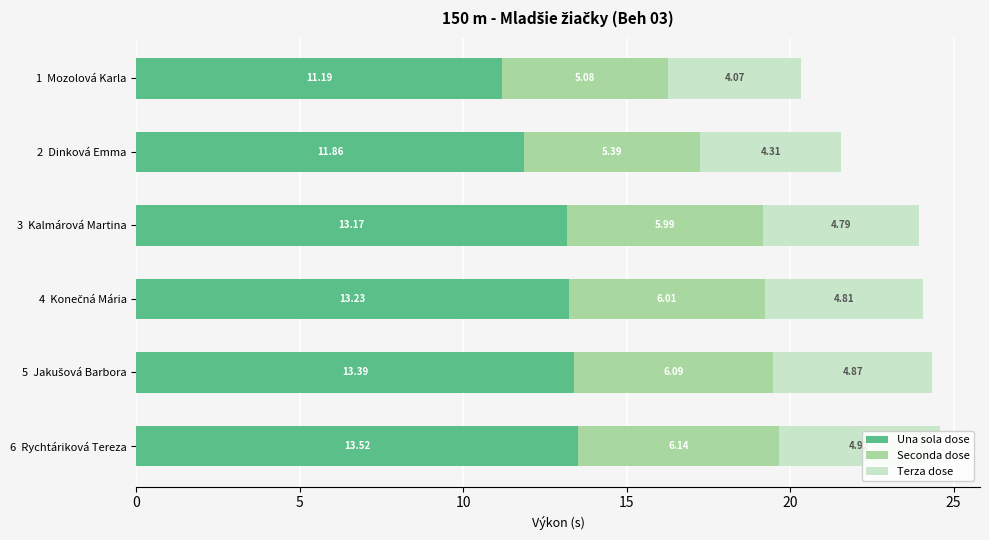

Rank the series at 5 Jakušová Barbora from lowest to highest value.

Terza dose, Seconda dose, Una sola dose